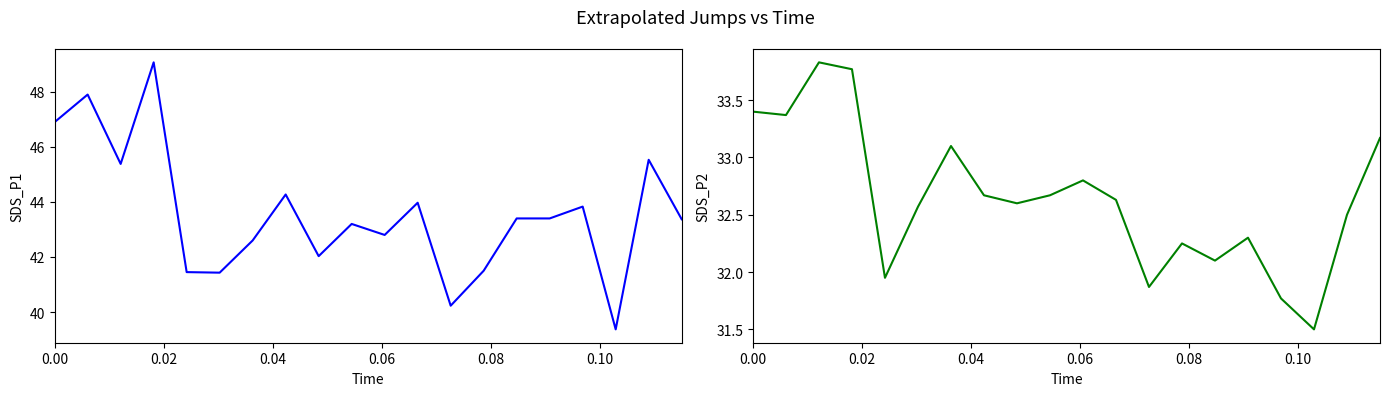

True or false: SDS_P1 and SDS_P2 intersect in this chart.

False